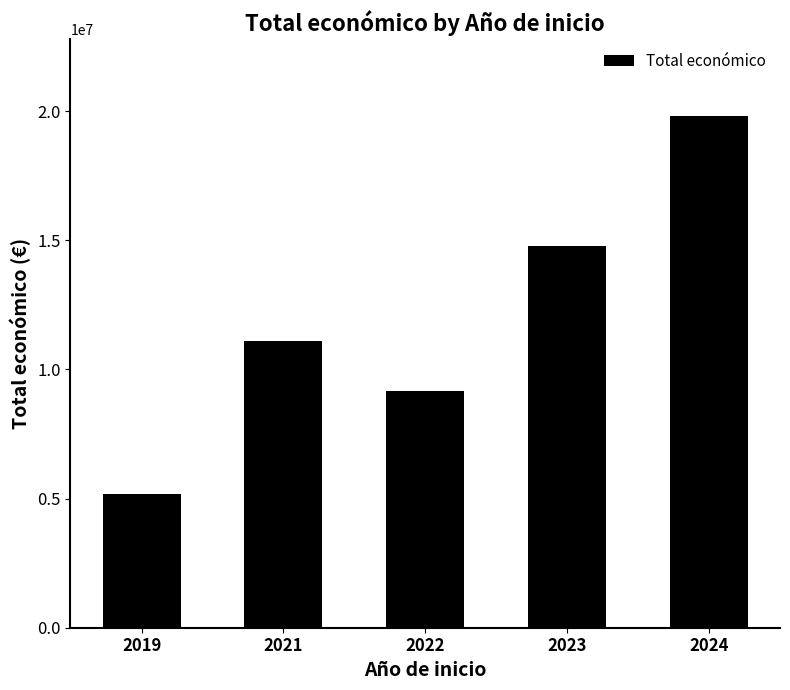

What is the value of the 1st bar from the left?

5181015